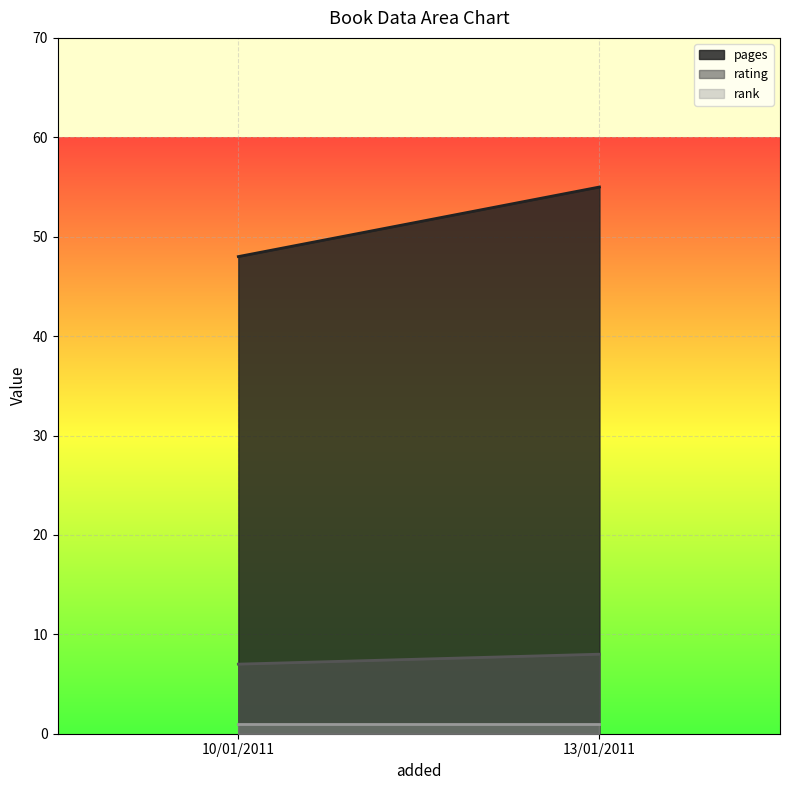

Between 10/01/2011 and 13/01/2011, which series saw the biggest shift?

pages